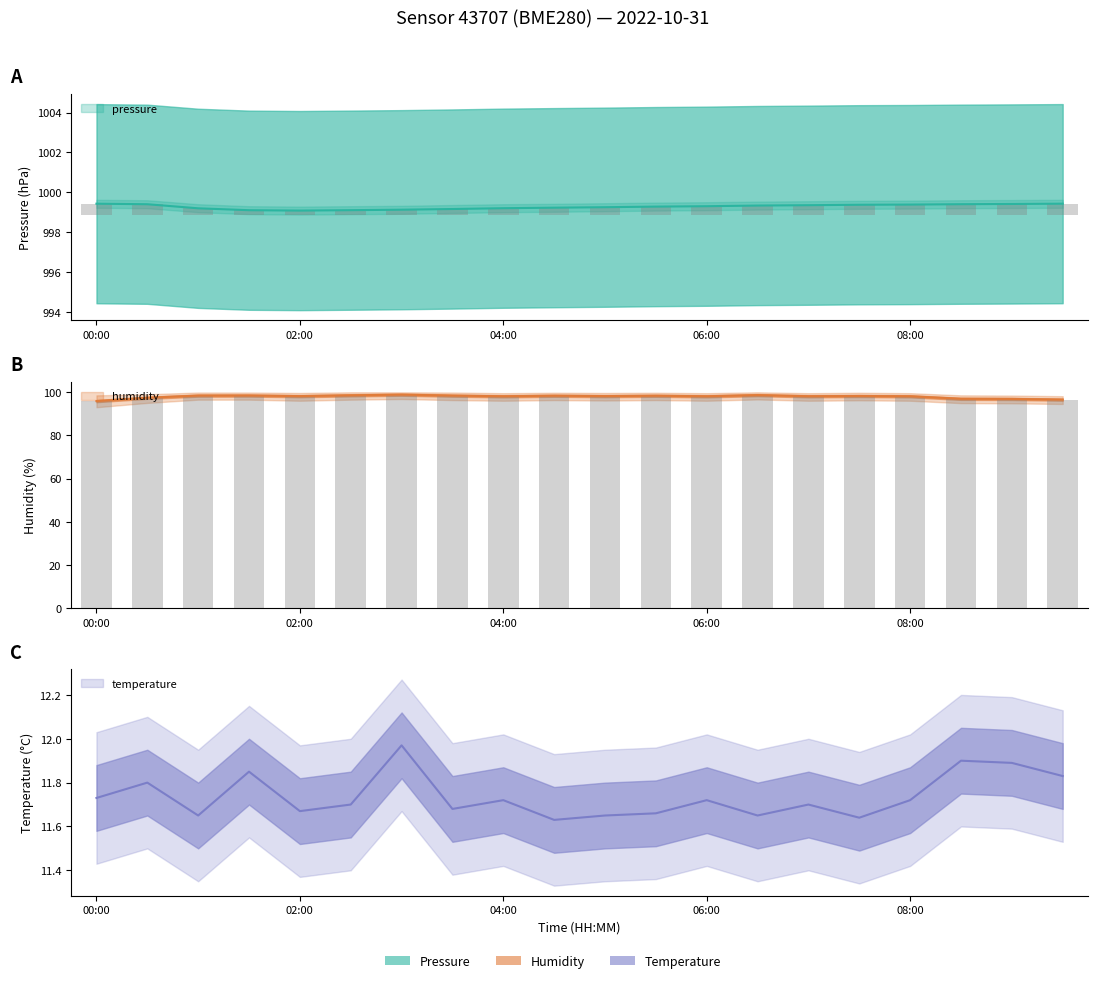

What is the difference between the temperature values at 02:00 and 00:00?

0.1